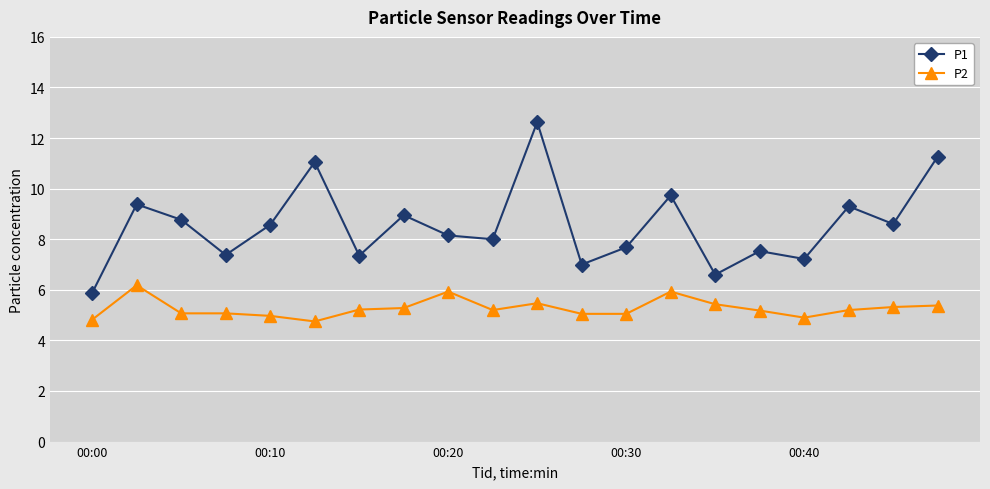

What is the minimum value shown in the chart?

4.8